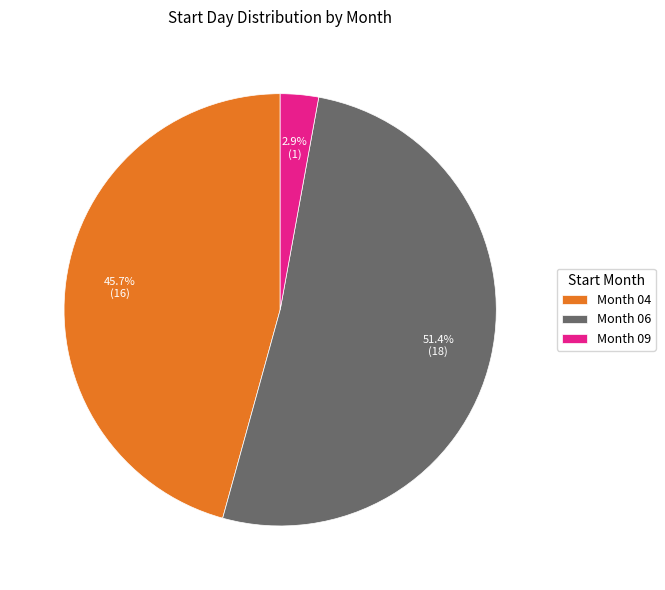

What is the majority slice?

Month 06